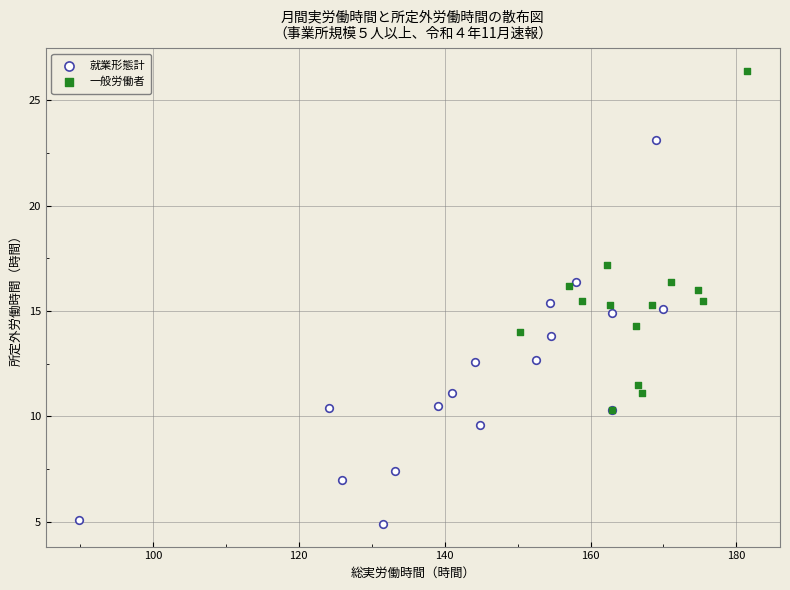

Which series reaches the minimum Y coordinate?

就業形態計